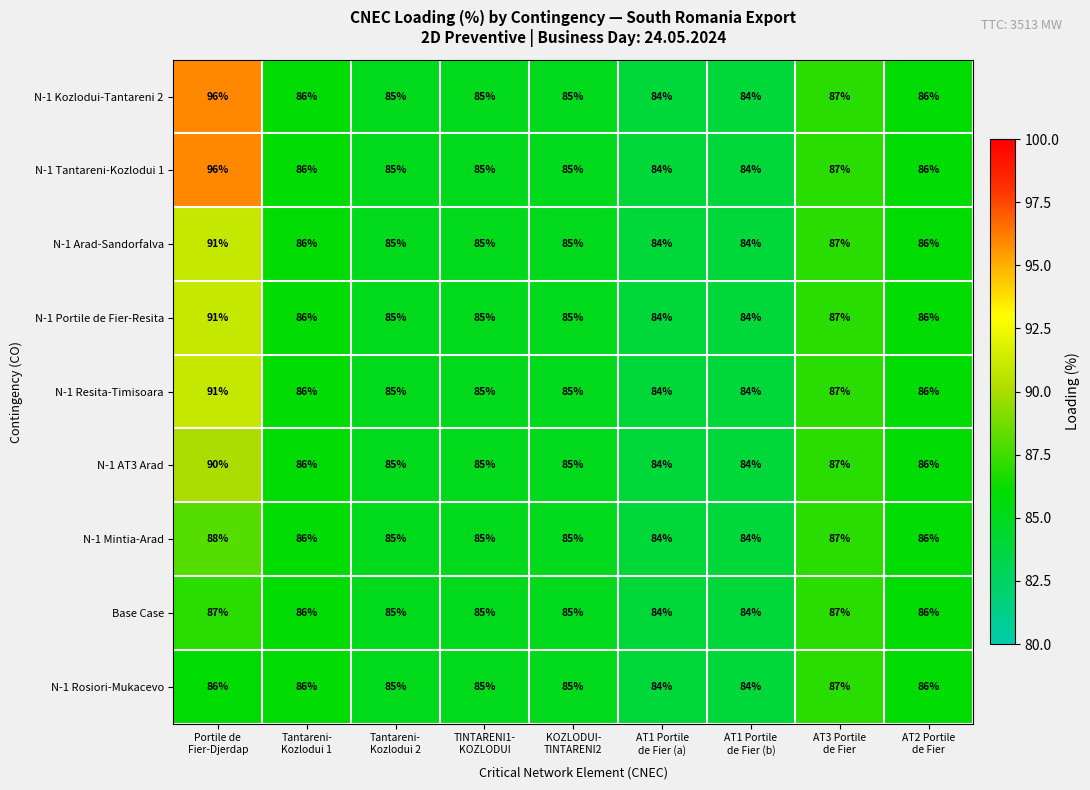

Count the N-1 Rosiori-Mukacevo values in the range 85 to 86.

6